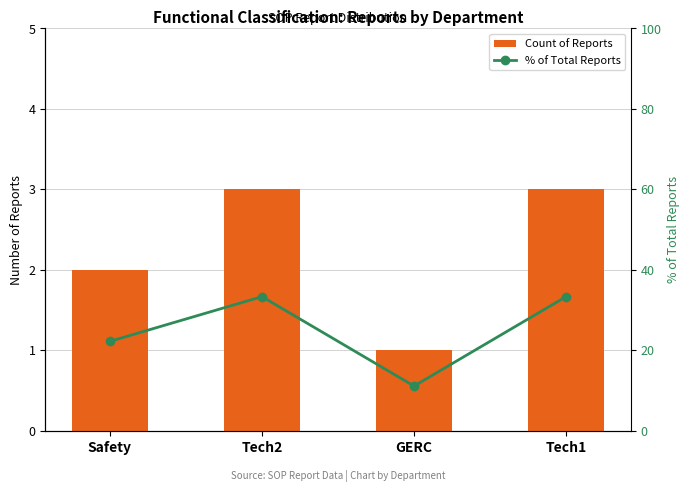

What is the spread (max minus min) of values at Safety?

20.2